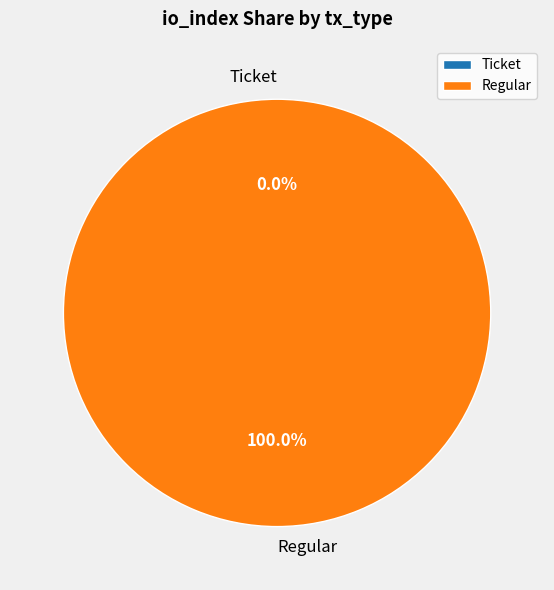

Which has a higher value, Ticket (index 0) or Regular (index 83)?

Regular (index 83)